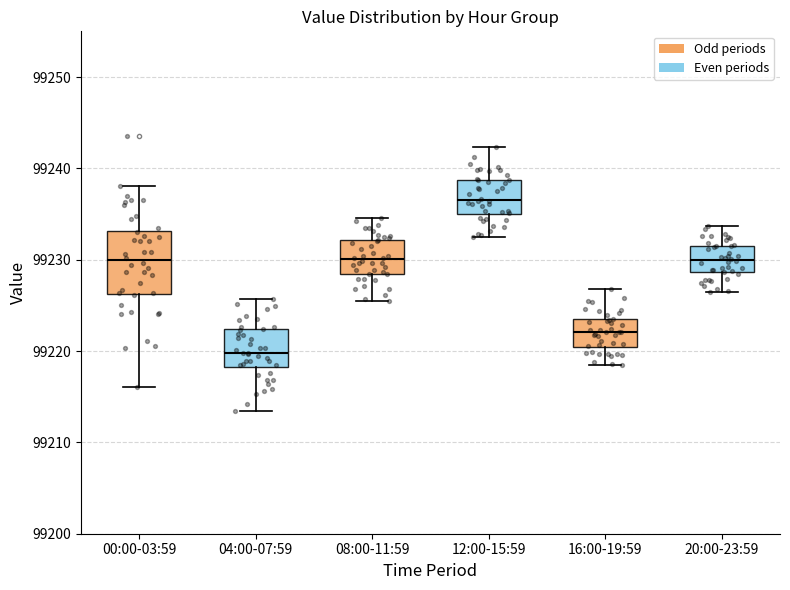

Reading left to right, transcribe this box plot: for each box, give where its median line is, the range the box spans, and where its two whiskers end, as read against the y-axis. The values are not printed on the chart, so give them approximately, as read against the axis.

00:00-03:59: median 99230, box 99226 to 99233, whiskers 99216 to 99238
04:00-07:59: median 99220, box 99218 to 99222, whiskers 99213 to 99226
08:00-11:59: median 99230, box 99228 to 99232, whiskers 99225 to 99235
12:00-15:59: median 99237, box 99235 to 99239, whiskers 99232 to 99242
16:00-19:59: median 99222, box 99220 to 99223, whiskers 99218 to 99227
20:00-23:59: median 99230, box 99229 to 99231, whiskers 99226 to 99234